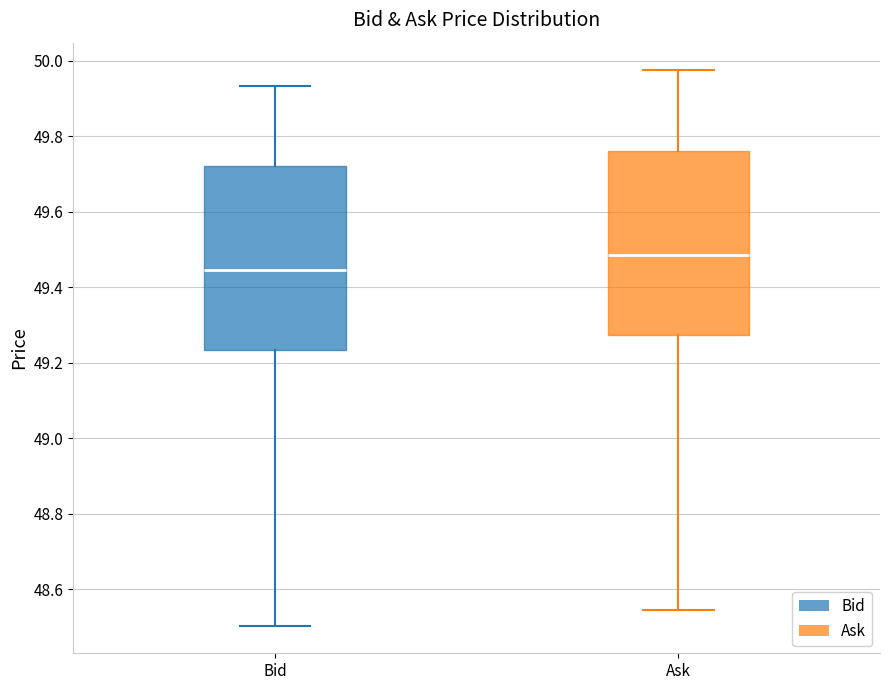

Reading left to right, read every box against the y-axis: the position of its median line, the range the box covers, and the ends of its whiskers. The values are not printed on the chart, so give them approximately, as read against the axis.

Bid: median 49.44, box 49.24 to 49.72, whiskers 48.50 to 49.94
Ask: median 49.48, box 49.28 to 49.76, whiskers 48.54 to 49.98